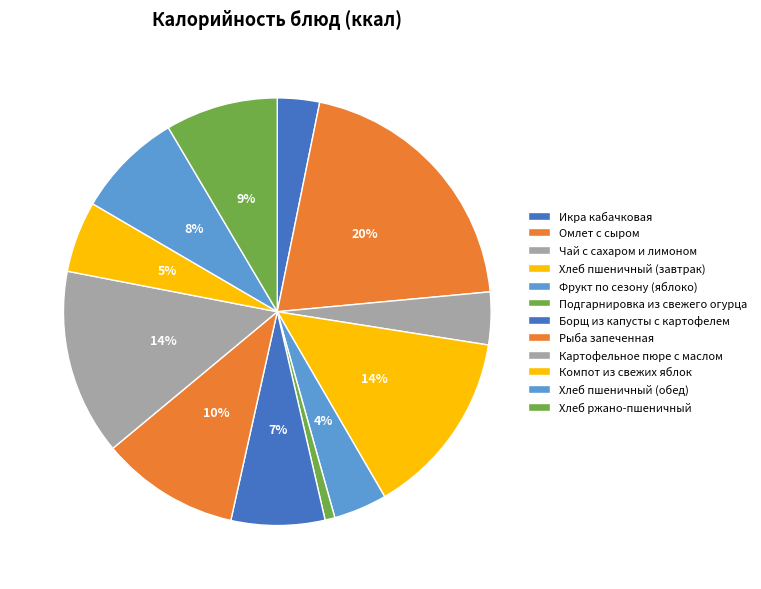

Combined, what portion of the pie is Хлеб пшеничный (завтрак) and Борщ из капусты с картофелем?

21.2%